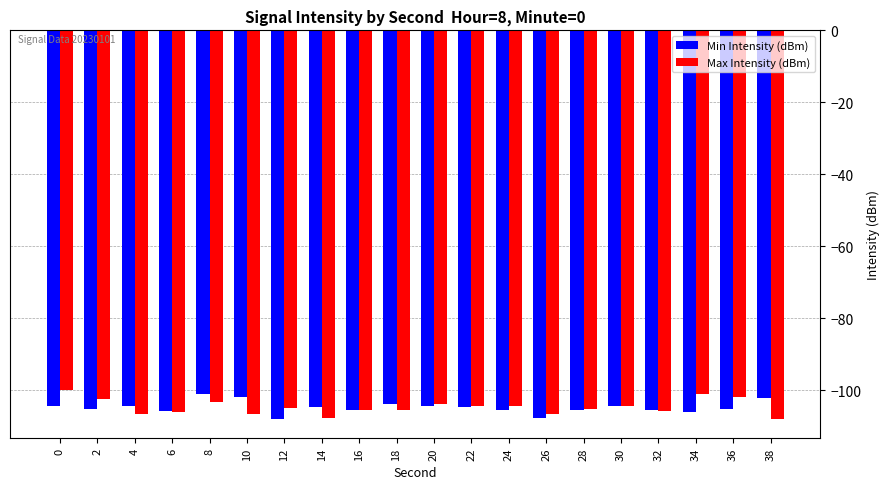

Is the value of Min Intensity (dBm) at 16 greater than the value of Max Intensity (dBm) at 34?

No